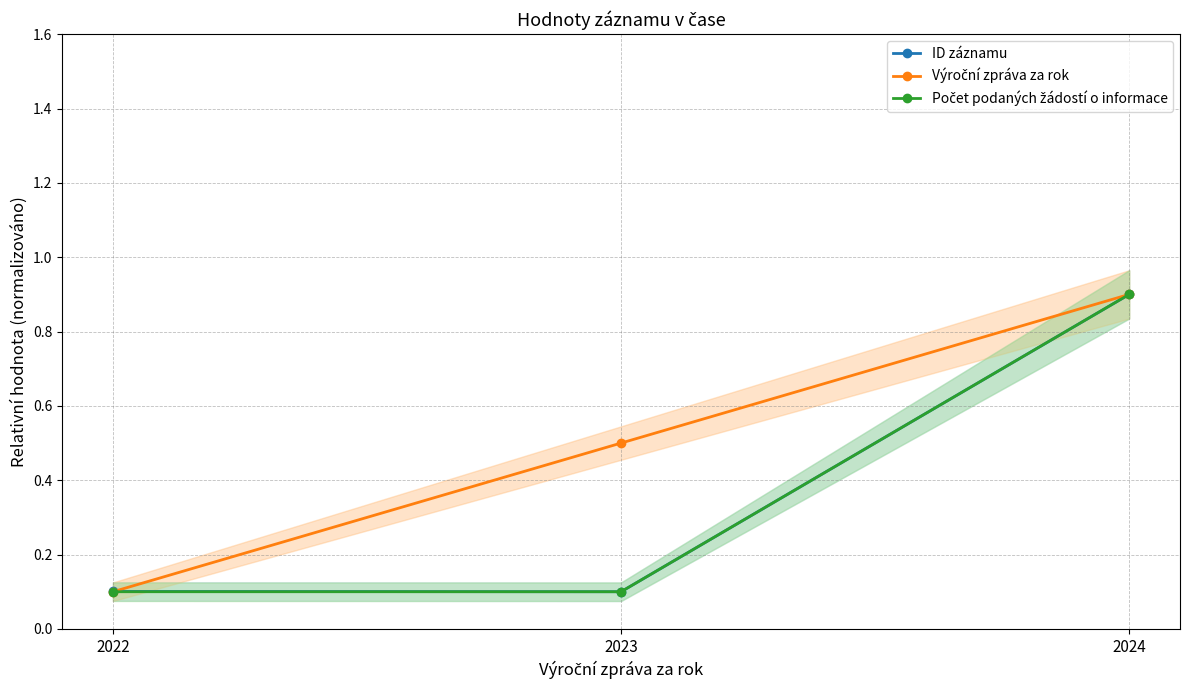

What are all the series names shown in the legend?

ID záznamu, Výroční zpráva za rok, Počet podaných žádostí o informace